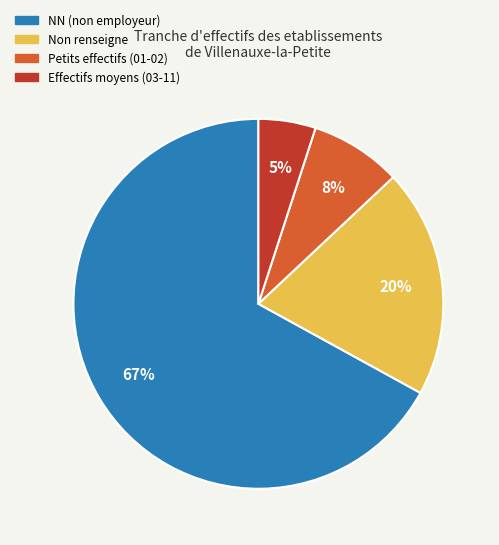

To the nearest percent, what is the difference between the largest and smallest slice percentages?

62%